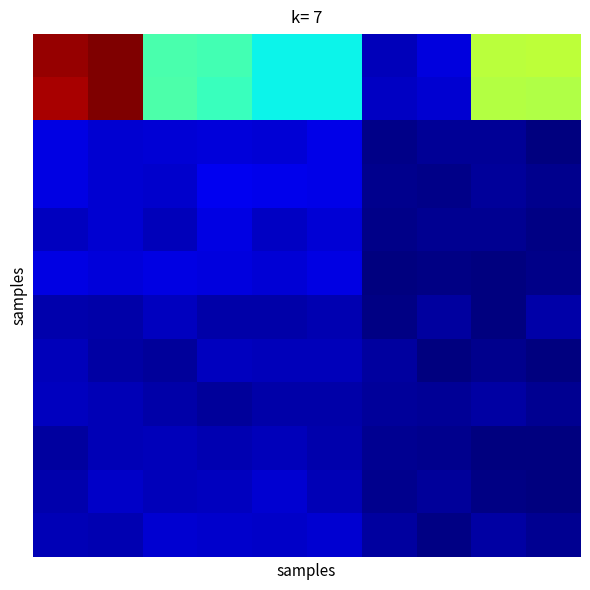

At how many categories does at least one series exceed 1047?

2